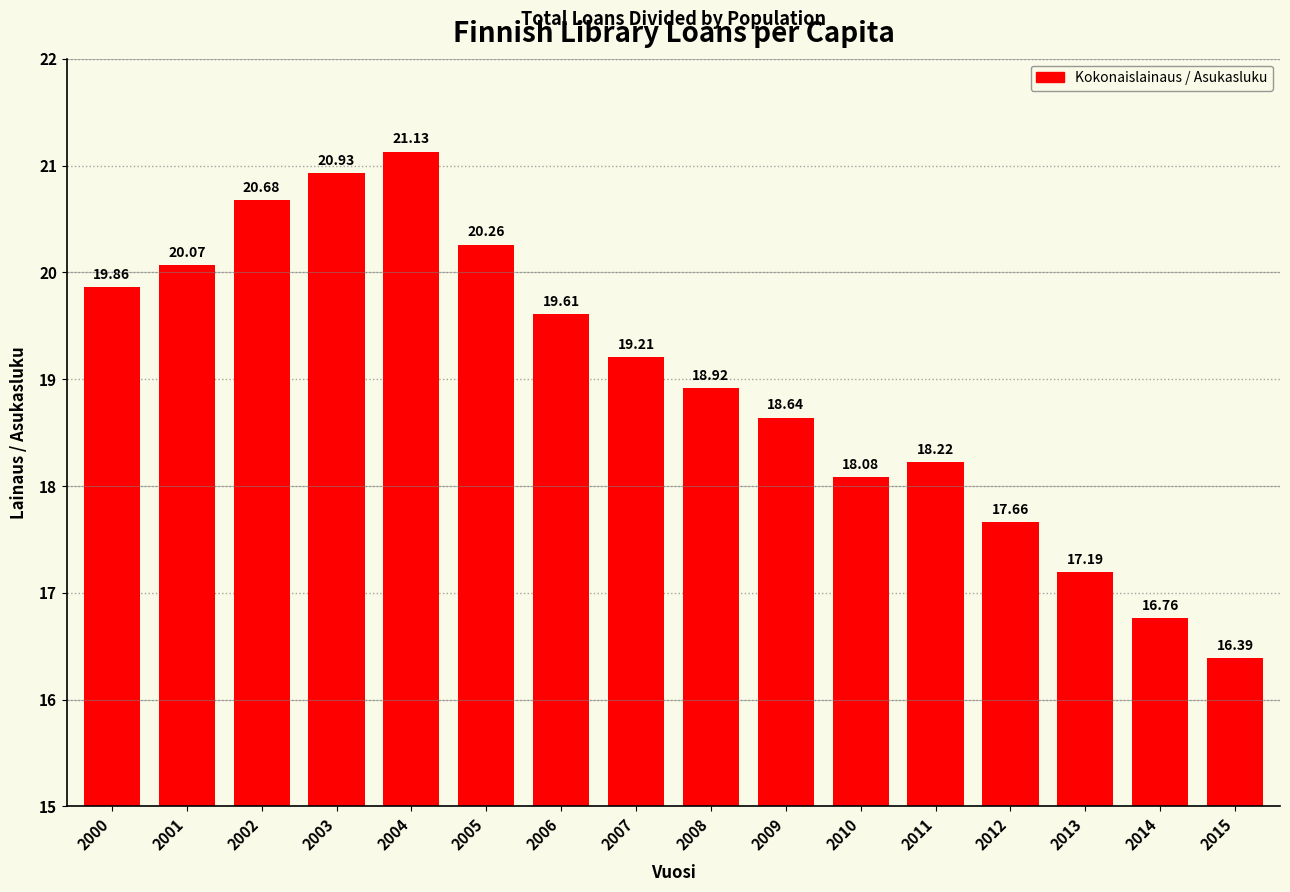

What is the value of the 12th bar from the left?

18.2